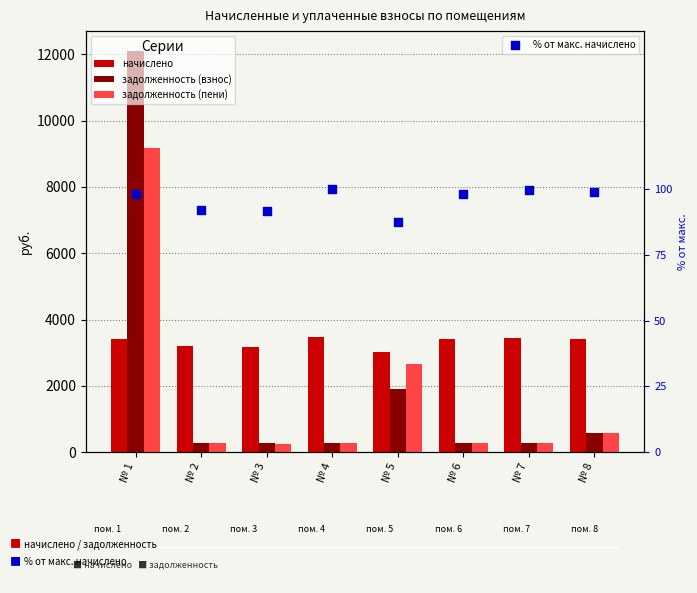

Which series contains the highest Y value?

задолженность (взнос)